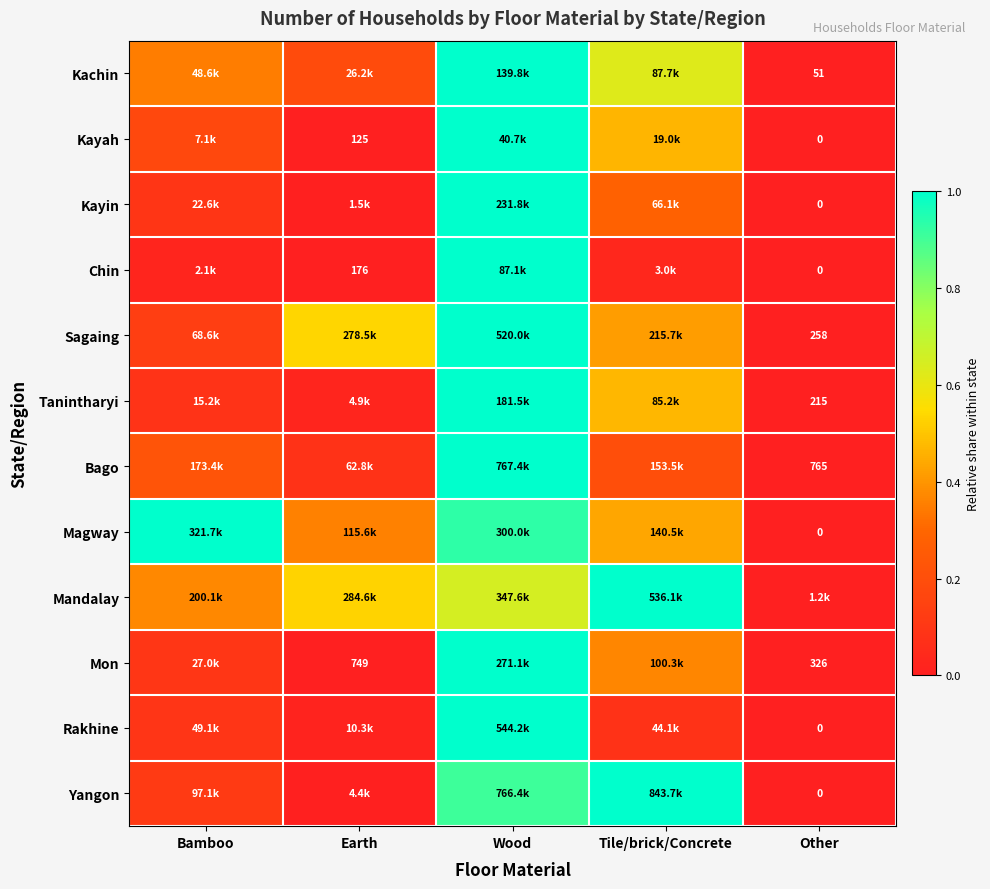

List the labels in order of Bago value, largest first.

Wood, Bamboo, Tile/brick/Concrete, Earth, Other